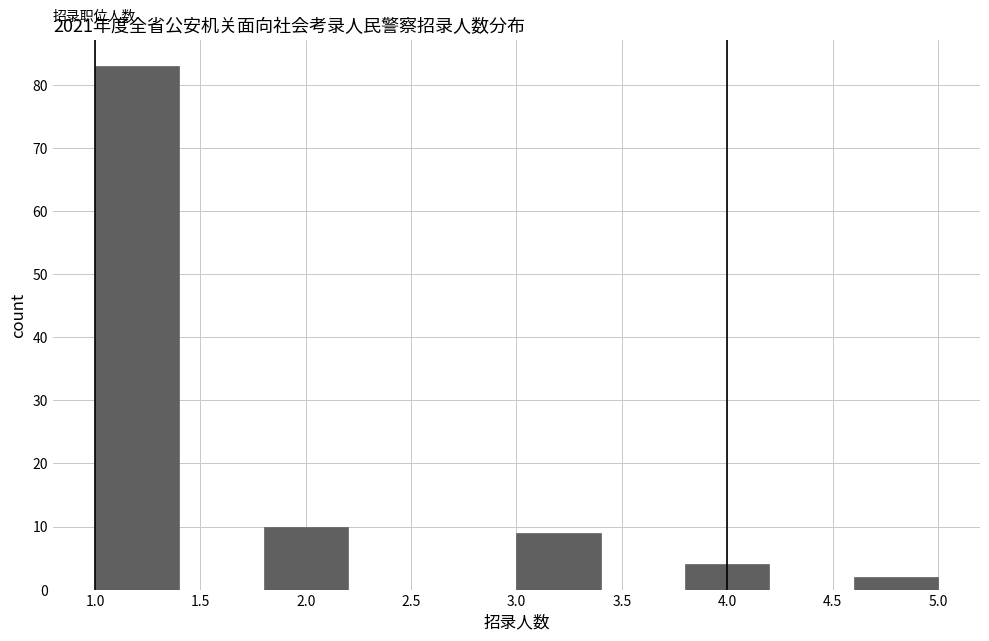

Which range on the x-axis has the tallest bar?

1.0 to 1.4